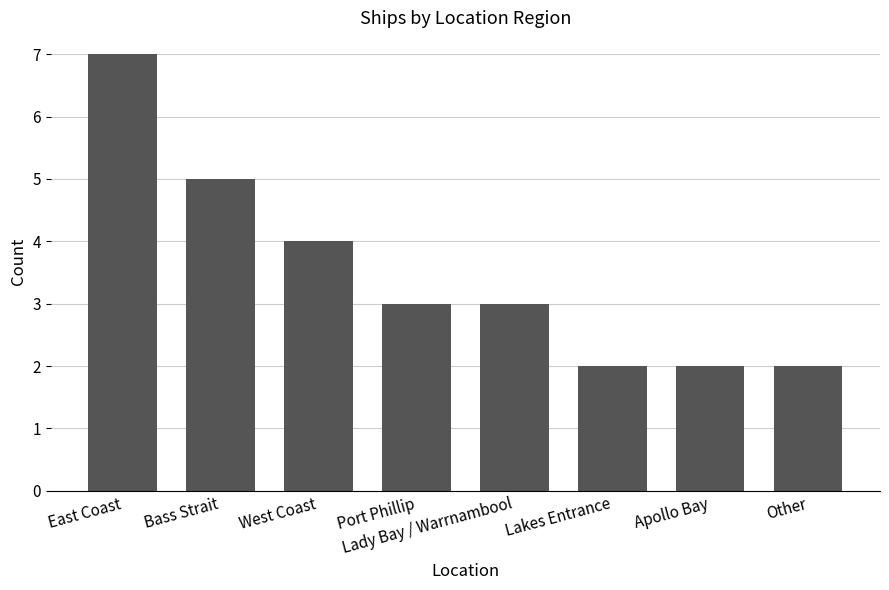

What is the maximum value shown in the chart?

7